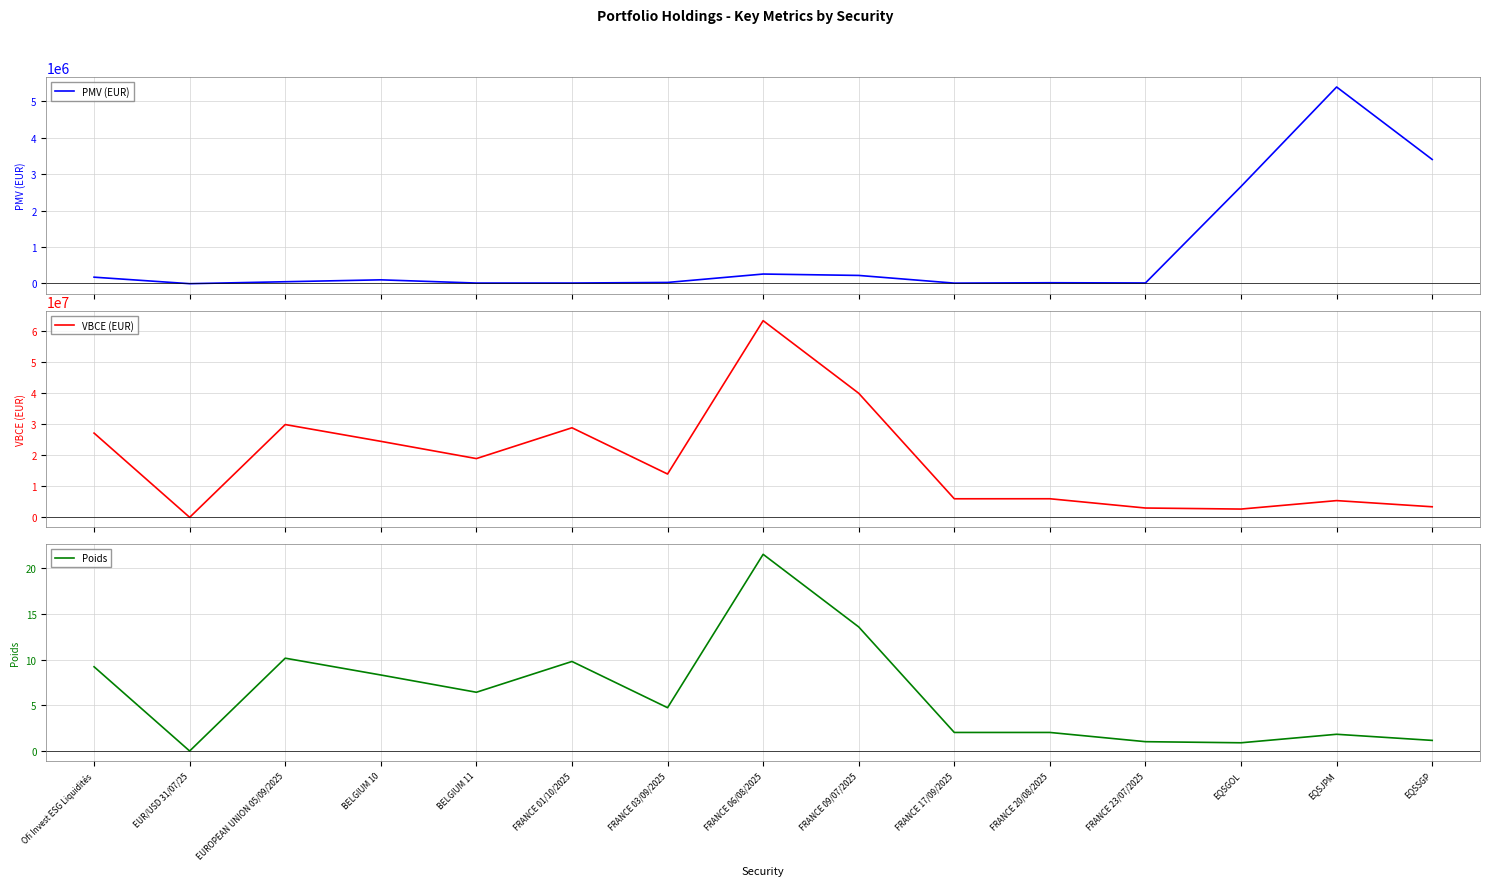

Reading left to right, list all the values displayed in this chart.

PMV (EUR): Ofi Invest ESG Liquidités=172583.9	EUR/USD 31/07/25=-5818.6	EUROPEAN UNION 05/09/2025=47635.5	BELGIUM 10=99658.9	BELGIUM 11=11478.1	FRANCE 01/10/2025=11920.9	FRANCE 03/09/2025=28176.2	FRANCE 06/08/2025=258551.3	FRANCE 09/07/2025=220414.2	FRANCE 17/09/2025=9512.2	FRANCE 20/08/2025=19970.6	FRANCE 23/07/2025=13783.0	EQSGOL=2661247.2	EQSJPM=5389250.0	EQSSGP=3401351.6
VBCE (EUR): Ofi Invest ESG Liquidités=27155239.9	EUR/USD 31/07/25=-6337.9	EUROPEAN UNION 05/09/2025=29907300.0	BELGIUM 10=24498775.0	BELGIUM 11=18936160.0	FRANCE 01/10/2025=28870660.0	FRANCE 03/09/2025=13958280.0	FRANCE 06/08/2025=63406020.0	FRANCE 09/07/2025=39998000.0	FRANCE 17/09/2025=5977800.0	FRANCE 20/08/2025=5986560.0	FRANCE 23/07/2025=2997900.0	EQSGOL=2661247.2	EQSJPM=5389250.0	EQSSGP=3401351.6
Poids: Ofi Invest ESG Liquidités=9.2	EUR/USD 31/07/25=0.0	EUROPEAN UNION 05/09/2025=10.2	BELGIUM 10=8.3	BELGIUM 11=6.4	FRANCE 01/10/2025=9.8	FRANCE 03/09/2025=4.7	FRANCE 06/08/2025=21.5	FRANCE 09/07/2025=13.6	FRANCE 17/09/2025=2.0	FRANCE 20/08/2025=2.0	FRANCE 23/07/2025=1.0	EQSGOL=0.9	EQSJPM=1.8	EQSSGP=1.2